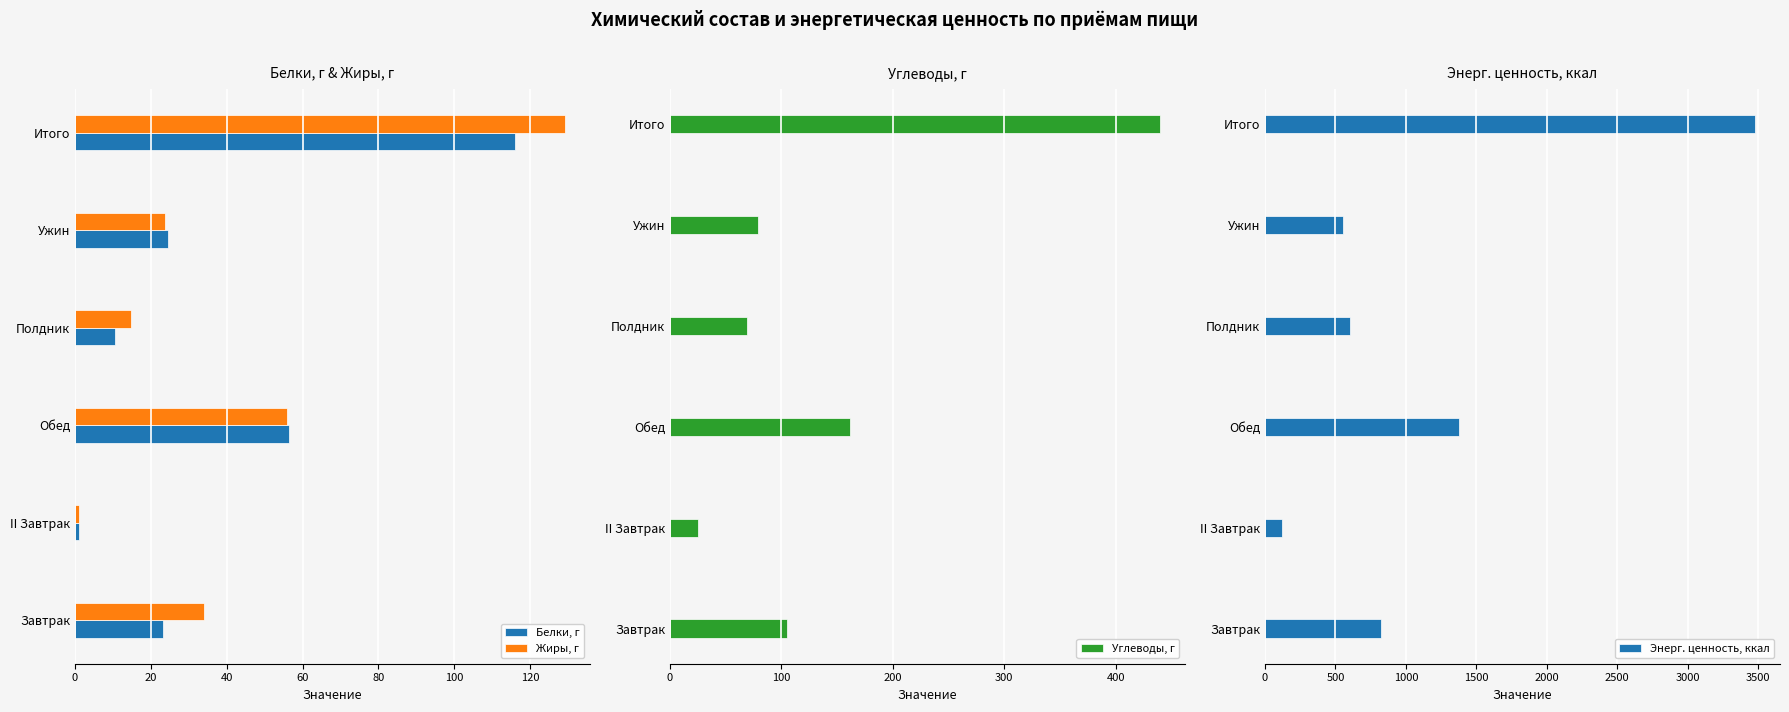

What is the difference between the Жиры, г values at II Завтрак and Обед?

54.8